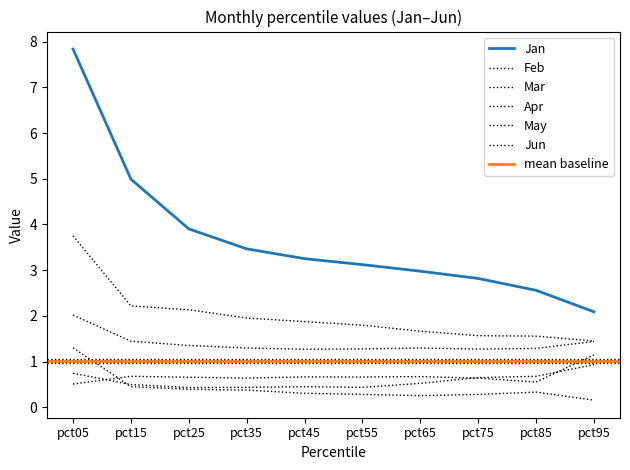

Where is Apr nearest to the value 0?

pct05